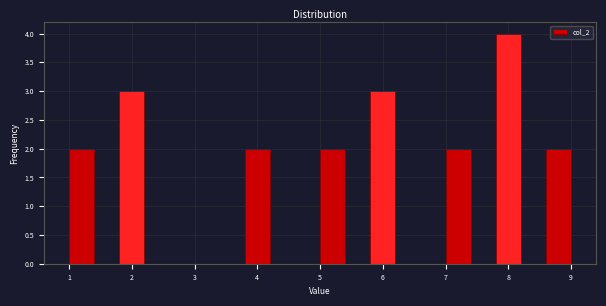

Reading left to right, list every bar in this chart as the range it spans on the x-axis followed by its height. The values are not printed on the chart, so give them approximately, as read against the axis.

1.0 to 1.4: 2
1.4 to 1.8: 0
1.8 to 2.2: 3
2.2 to 2.6: 0
2.6 to 3.0: 0
3.0 to 3.4: 0
3.4 to 3.8: 0
3.8 to 4.2: 2
4.2 to 4.6: 0
4.6 to 5.0: 0
5.0 to 5.4: 2
5.4 to 5.8: 0
5.8 to 6.2: 3
6.2 to 6.6: 0
6.6 to 7.0: 0
7.0 to 7.4: 2
7.4 to 7.8: 0
7.8 to 8.2: 4
8.2 to 8.6: 0
8.6 to 9.0: 2